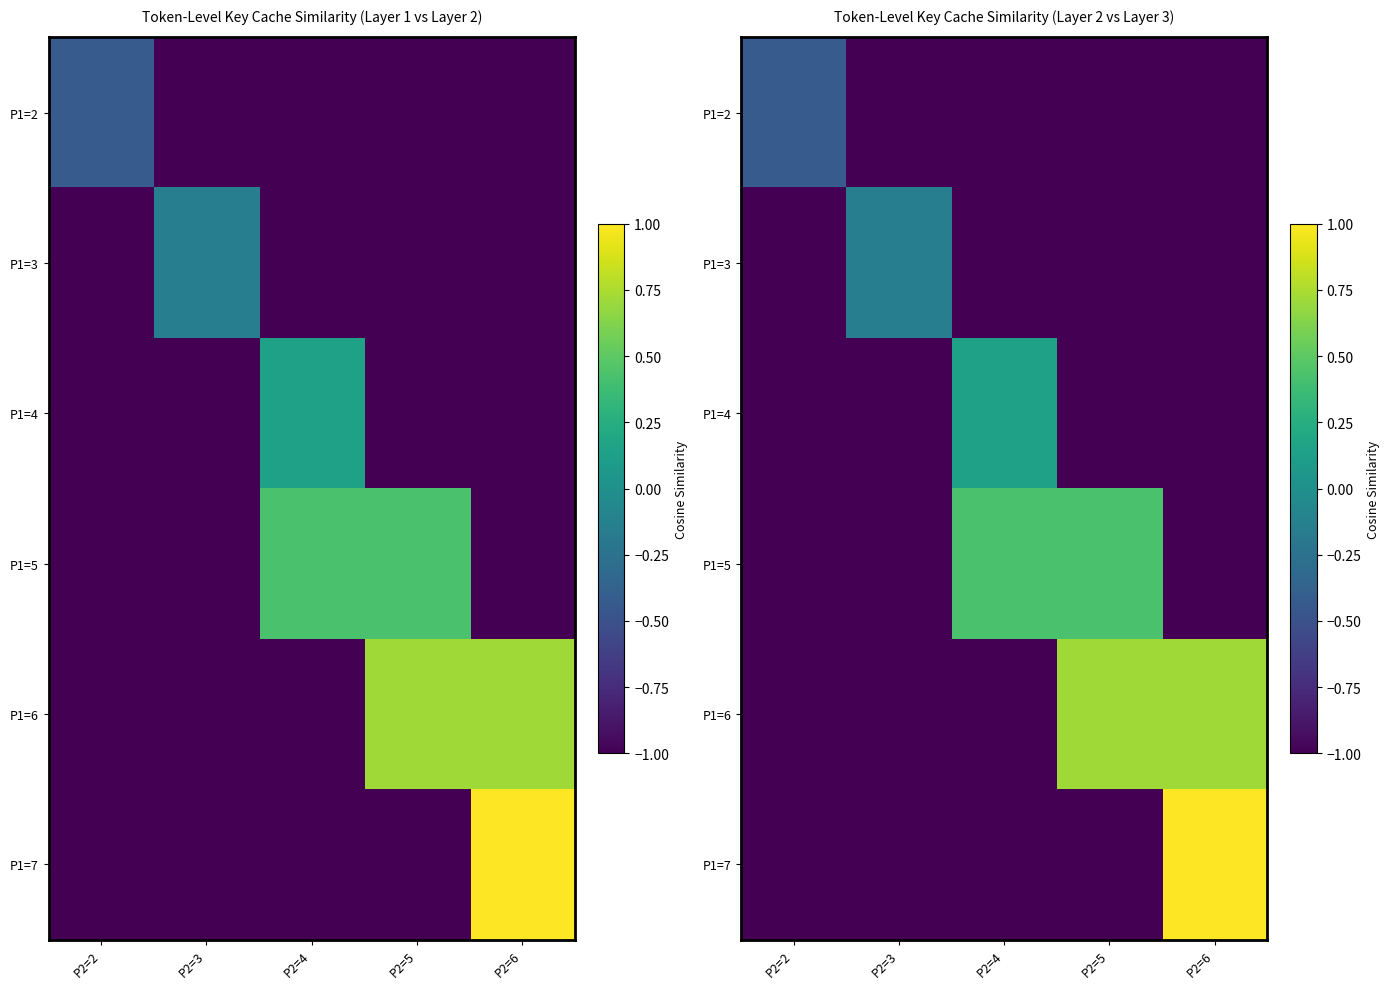

What is the total value across all series at P2=5?

-2.9